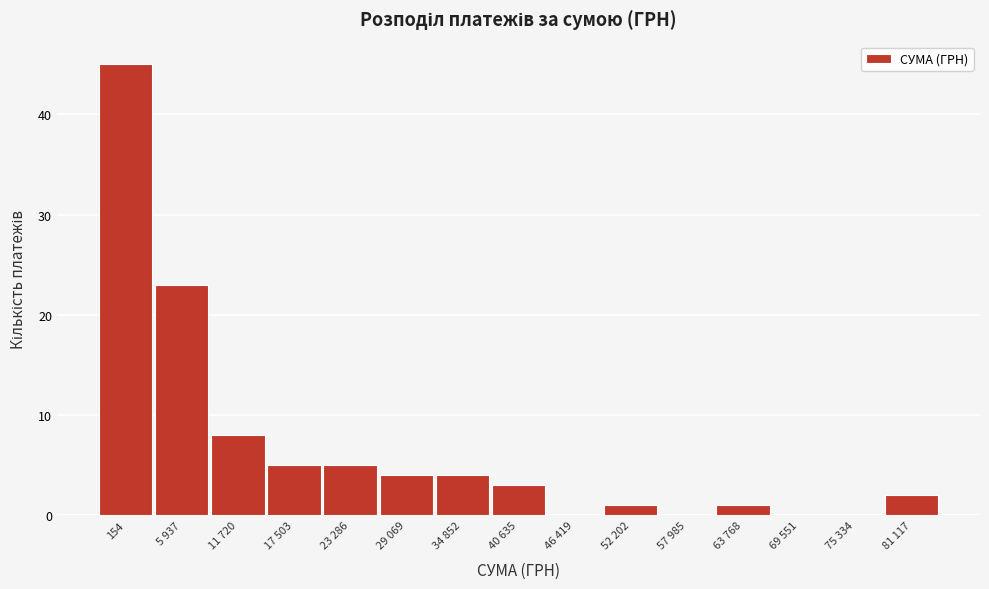

Reading right to left, transcribe all the data shown in this chart.

81 117=2	75 334=0	69 551=0	63 768=1	57 985=0	52 202=1	46 419=0	40 635=3	34 852=4	29 069=4	23 286=5	17 503=5	11 720=8	5 937=23	154=45